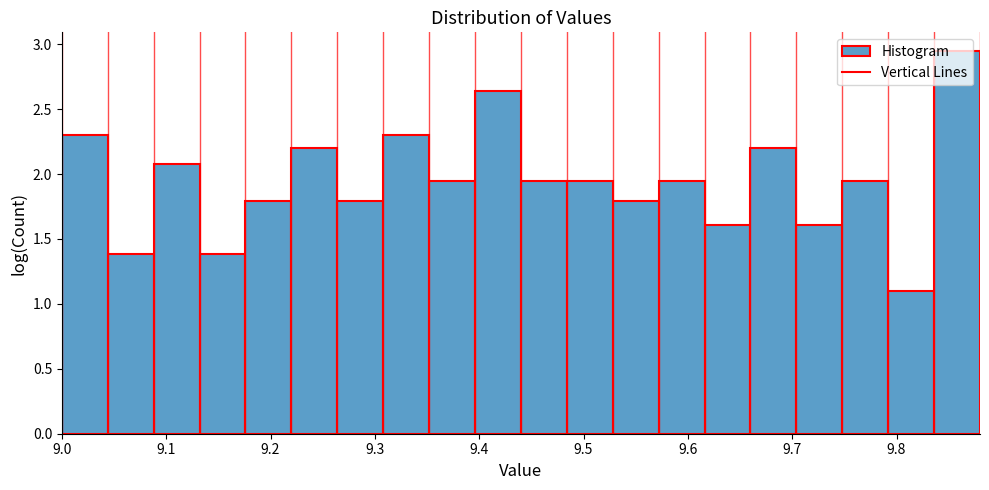

What is the height of the bar covering 9.044 to 9.088 on the x-axis? Neither the bar edges nor the heights are printed on the chart, so give them approximately, as read against the axes.

1.40